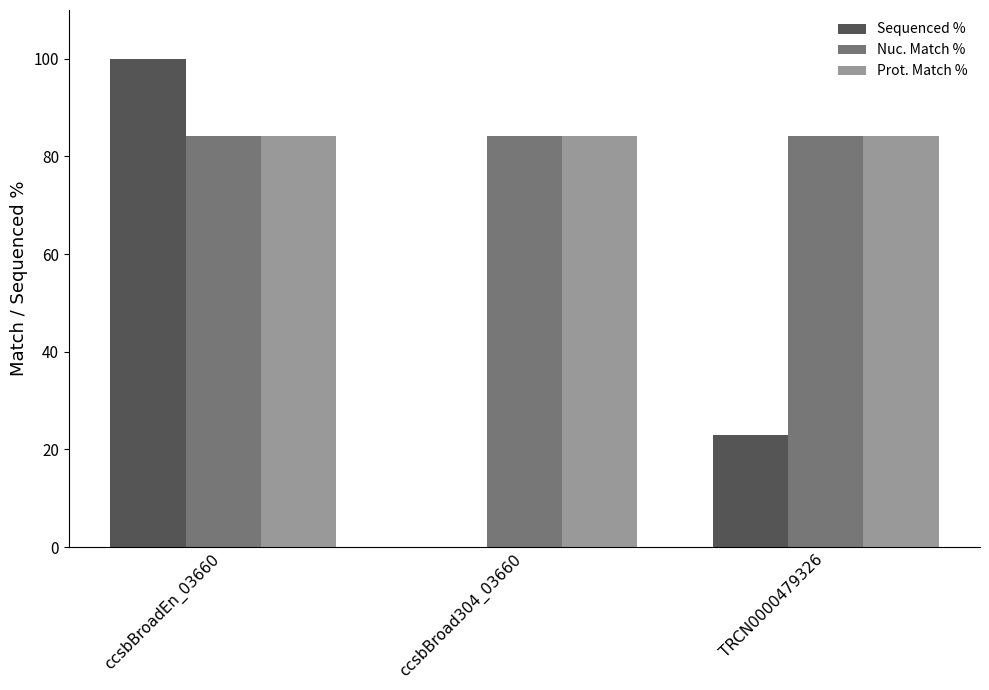

What is the sum of the Nuc. Match % values at ccsbBroadEn_03660 and TRCN0000479326?

168.4